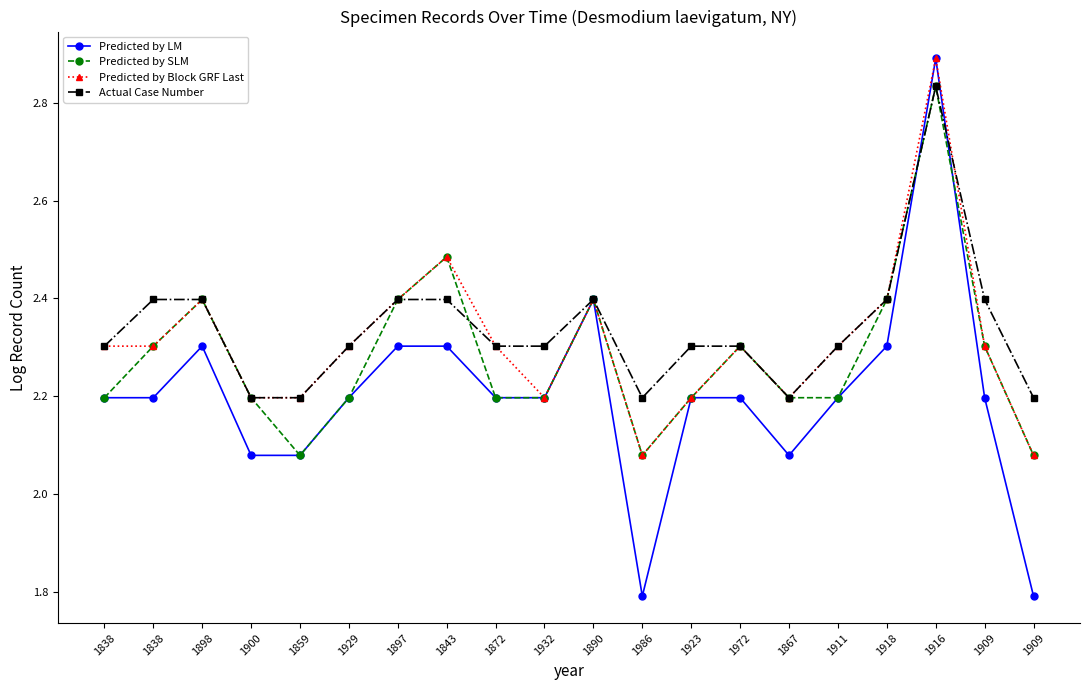

Is this an area chart (filled region under the line)?

No